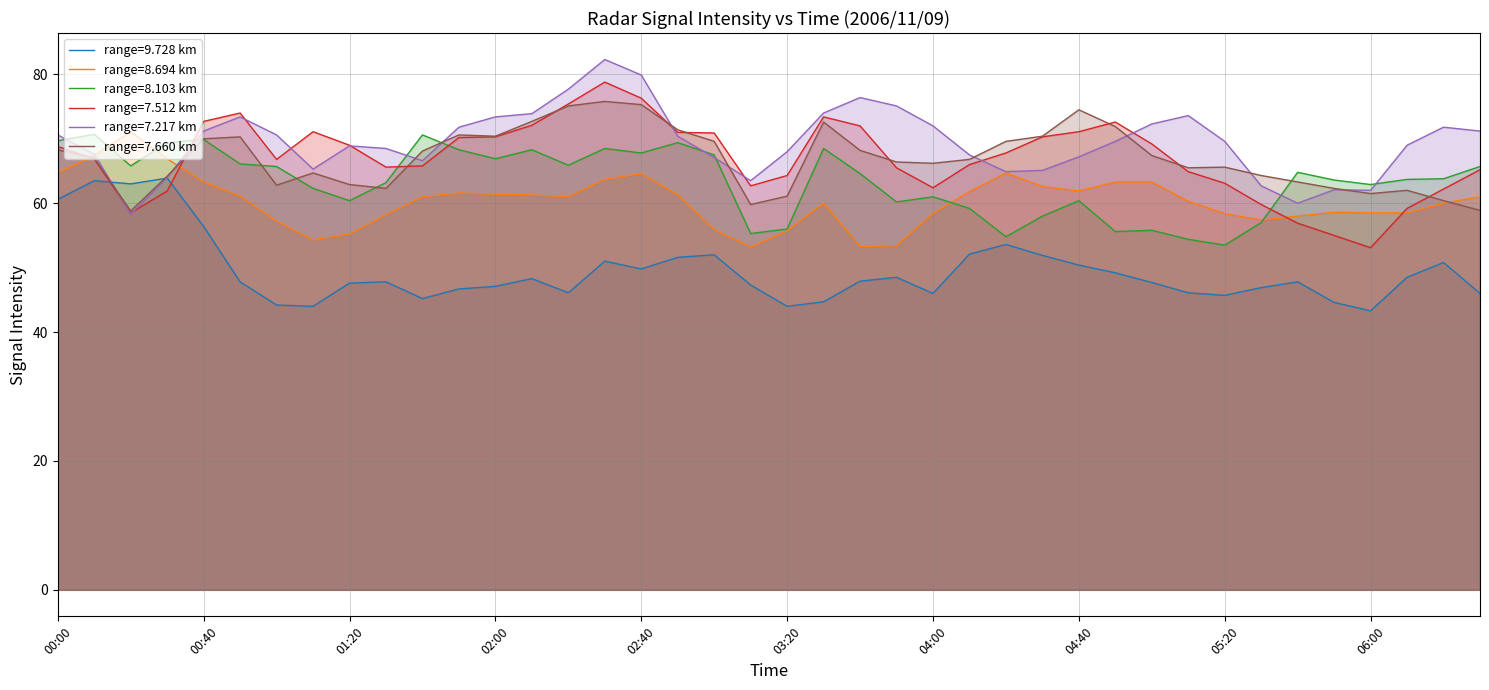

Read the 8.694 value at 02:50.

61.3